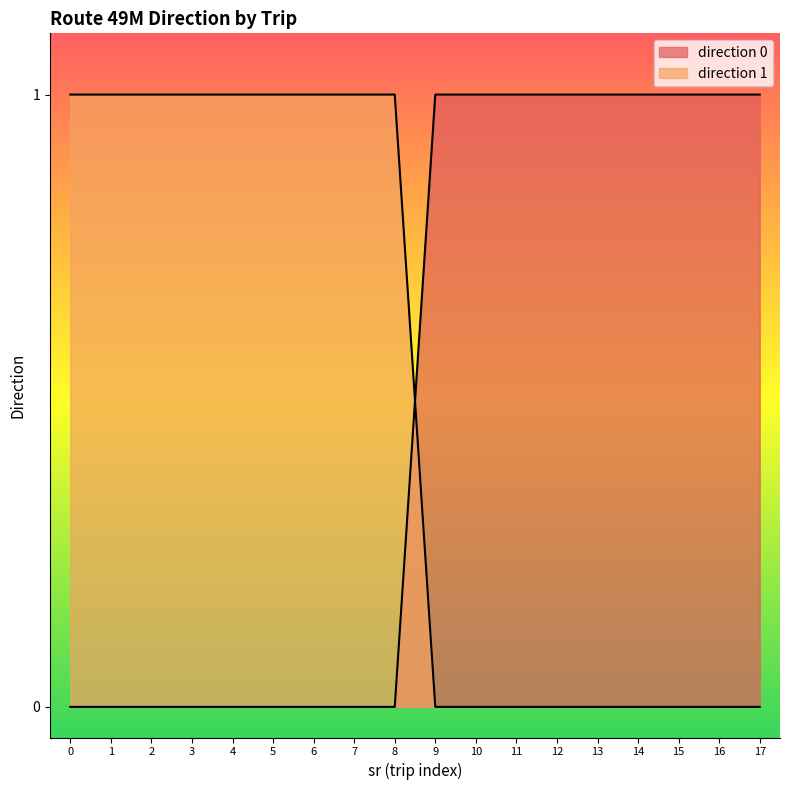

How many lines are shown in the chart?

2